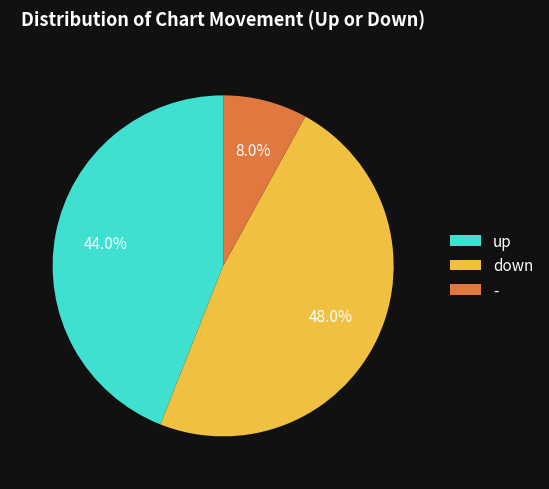

Does up represent more than half of the total?

No